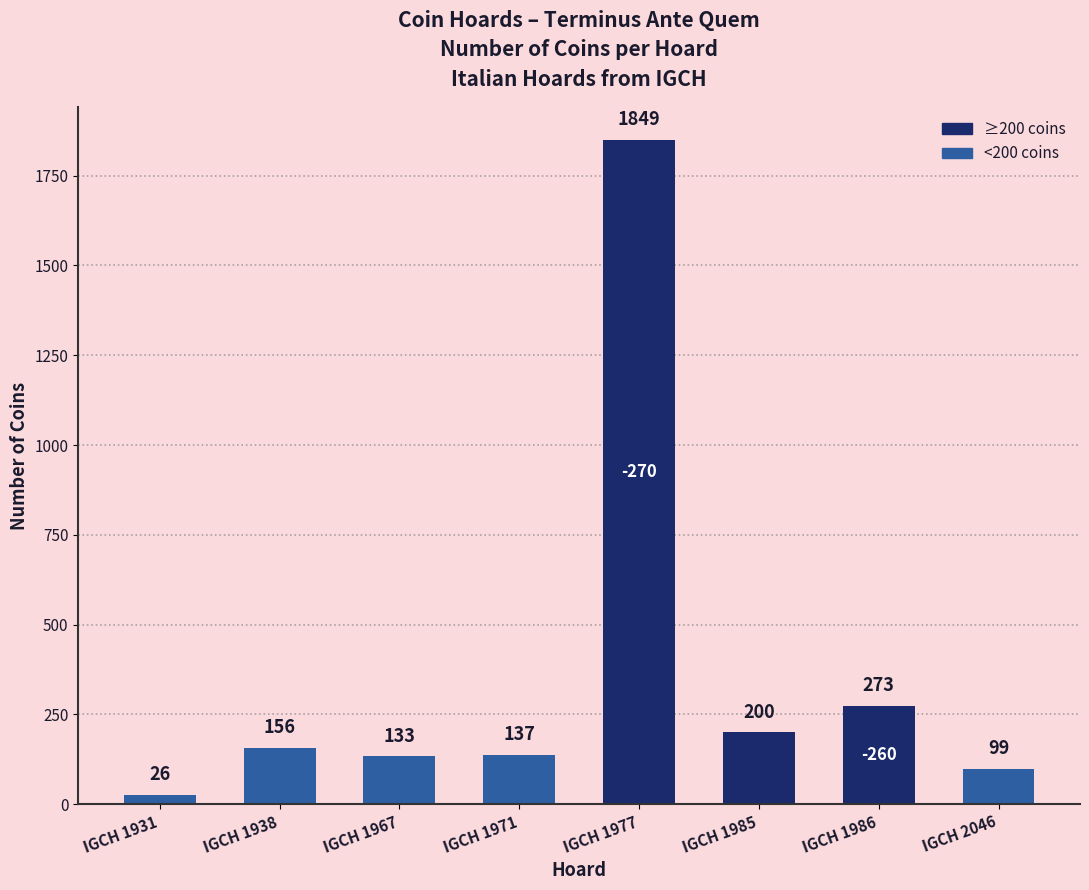

Is it true that the value at IGCH 1985 is 200?

True